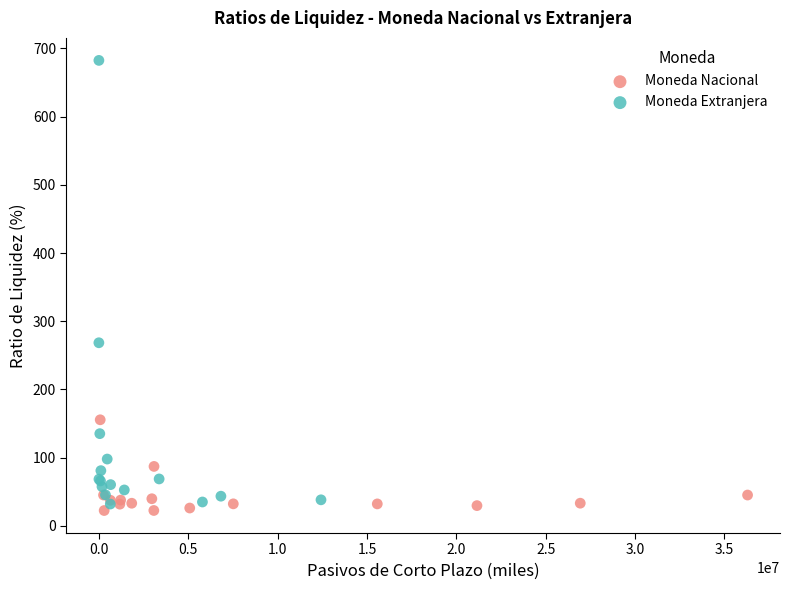

Which series reaches the maximum Y coordinate?

Moneda Extranjera